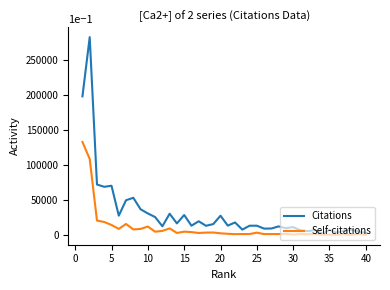

Which series has the widest spread of values?

Citations